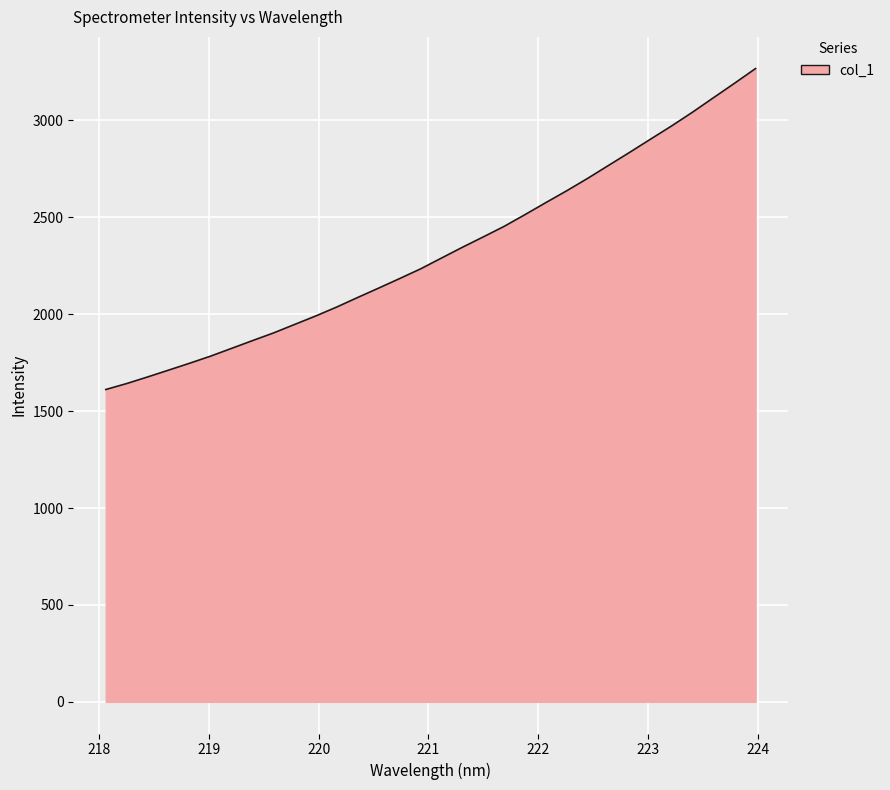

What is the minimum value shown in the chart?

1611.3